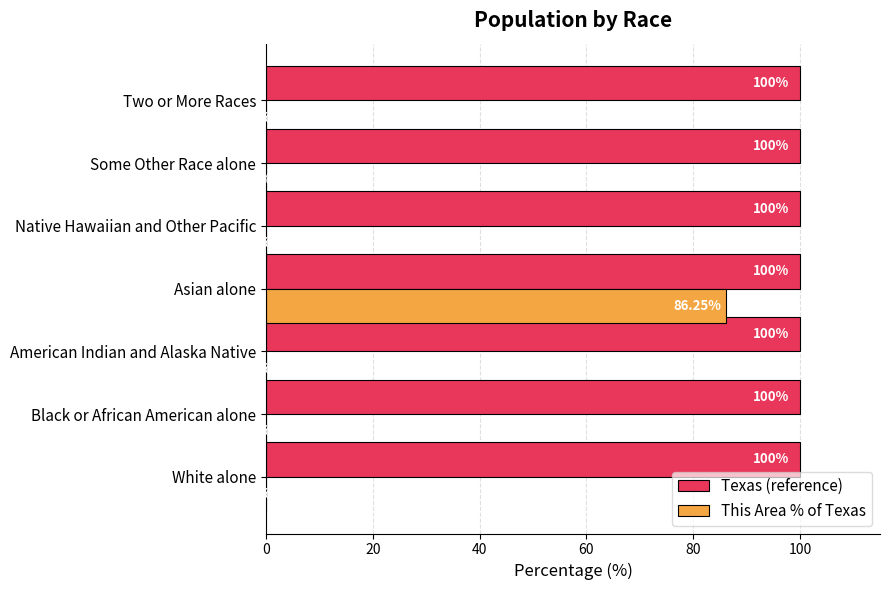

Which series has the largest total across all categories?

Texas (reference)